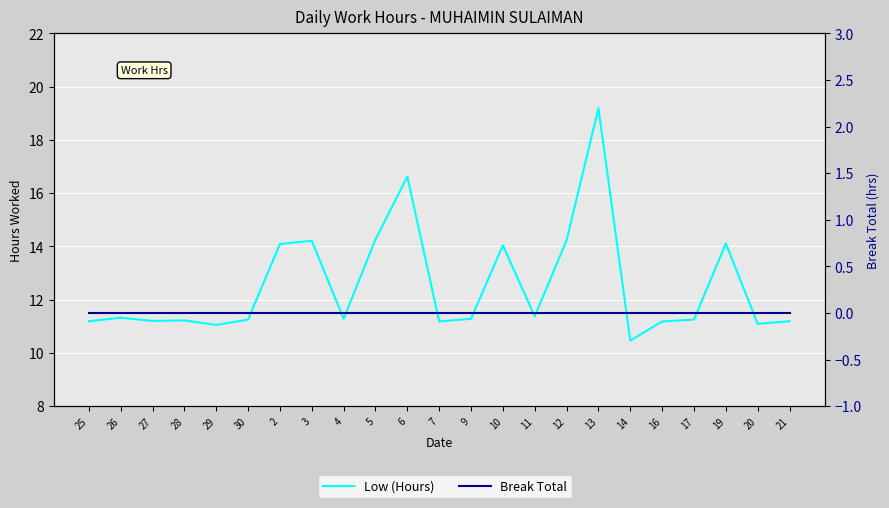

The value of Low (Hours) at 20 is 11.1. True or false?

True